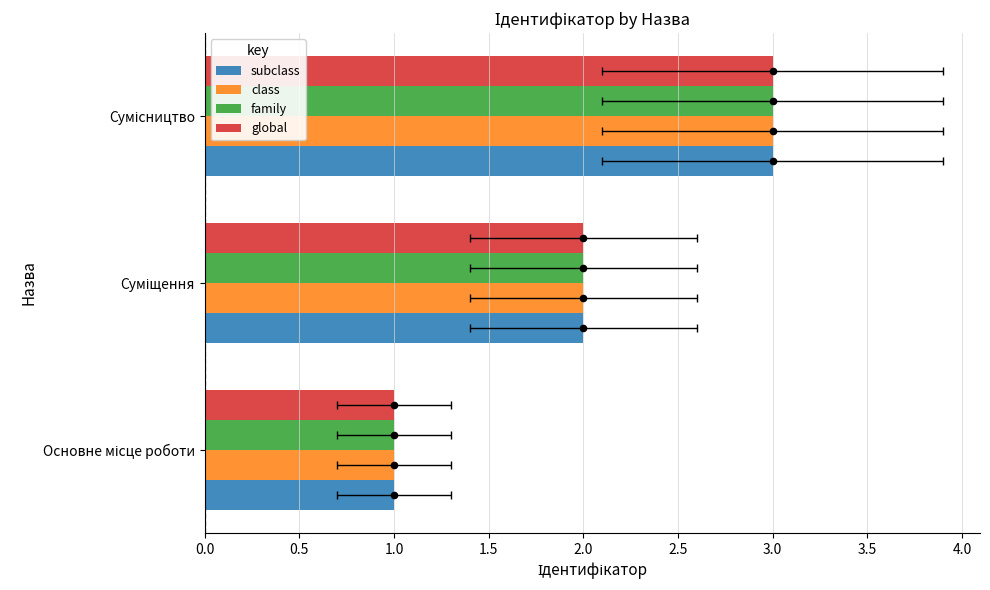

Which series contains the lowest Y value?

subclass